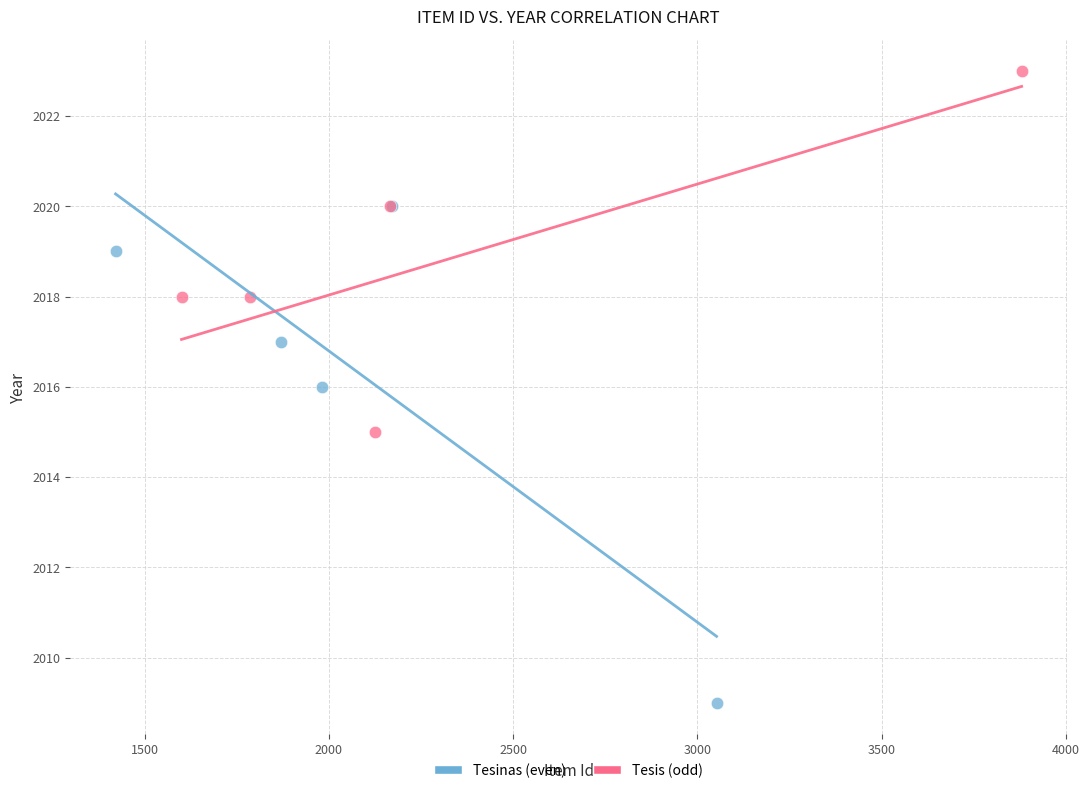

Which series has the widest spread of Y values?

Tesinas (even)